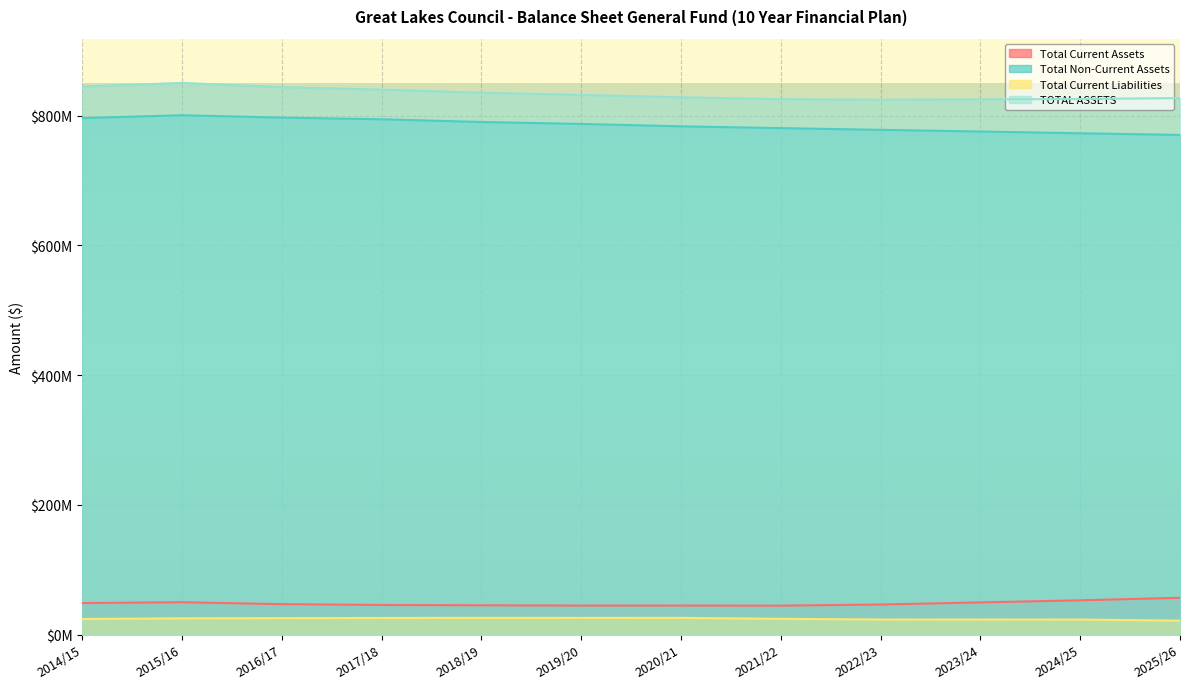

At 2024/25, list the series in order from smallest to largest.

Total Current Liabilities, Total Current Assets, Total Non-Current Assets, TOTAL ASSETS